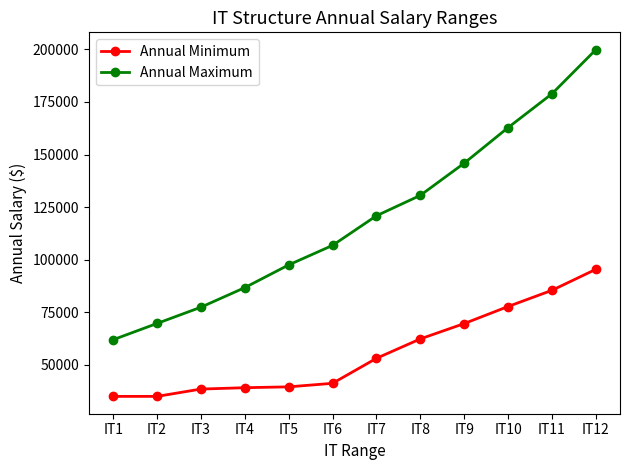

At how many categories does at least one series exceed 186087?

1